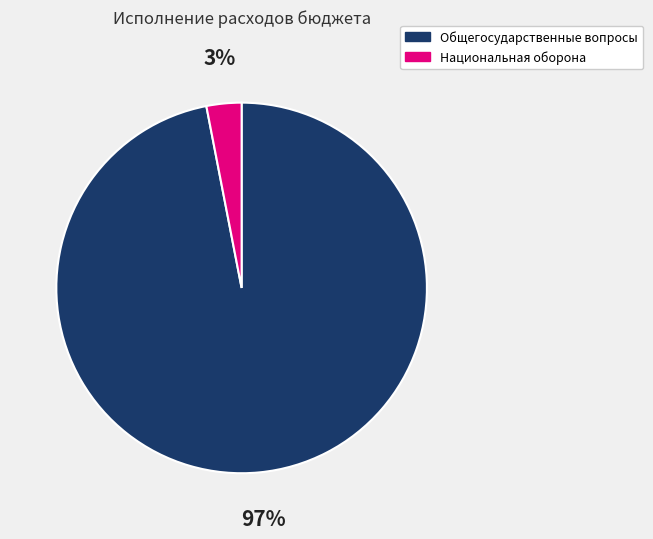

The Национальная оборона slice represents 3% of the pie. True or false?

True